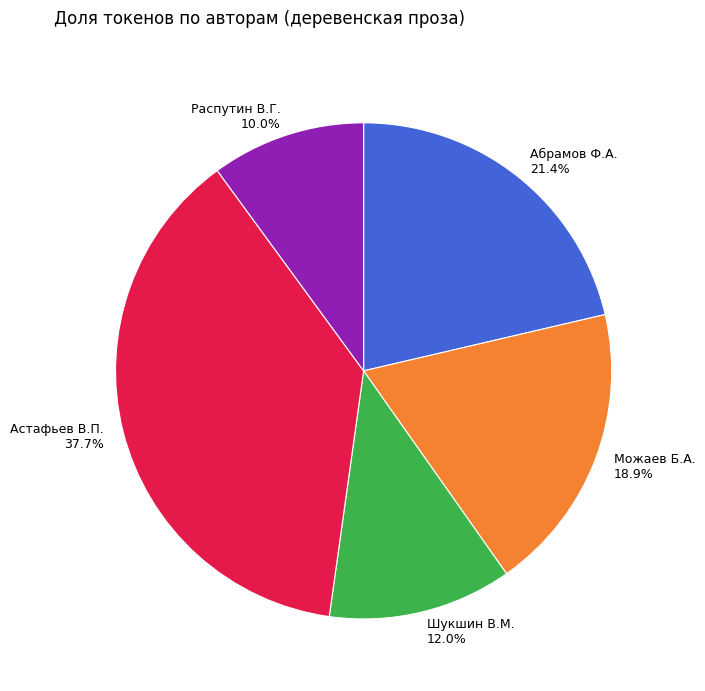

What percentage is NOT represented by Шукшин В.М.?

88.0%